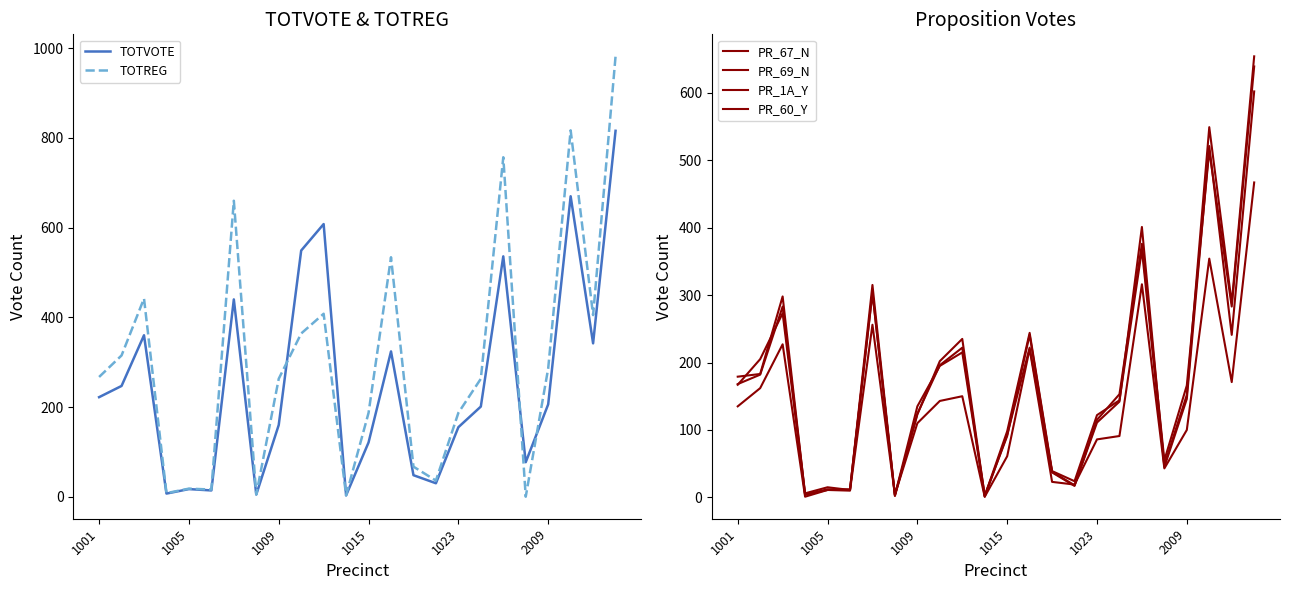

True or false: TOTREG has a value of 267 at 1001.

True